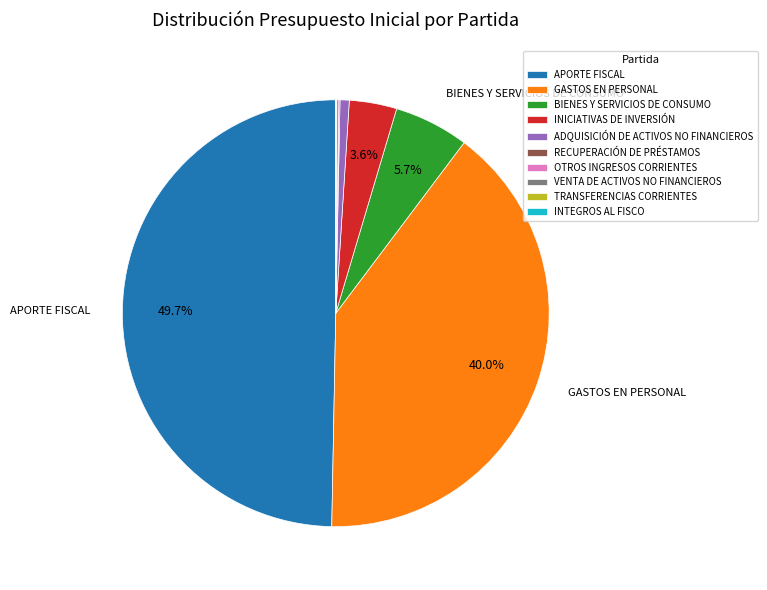

What percentage is NOT represented by GASTOS EN PERSONAL?

60.0%